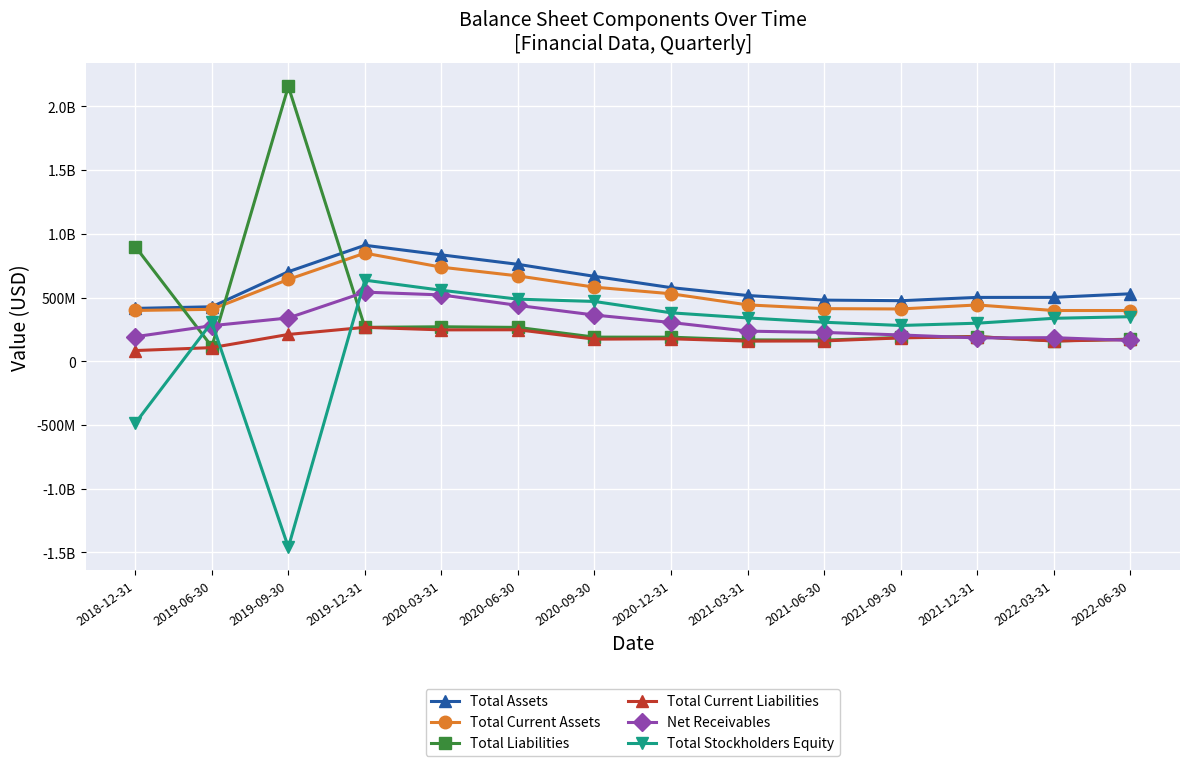

Where does the Total Stockholders Equity series first go above 340751000?

2019-12-31